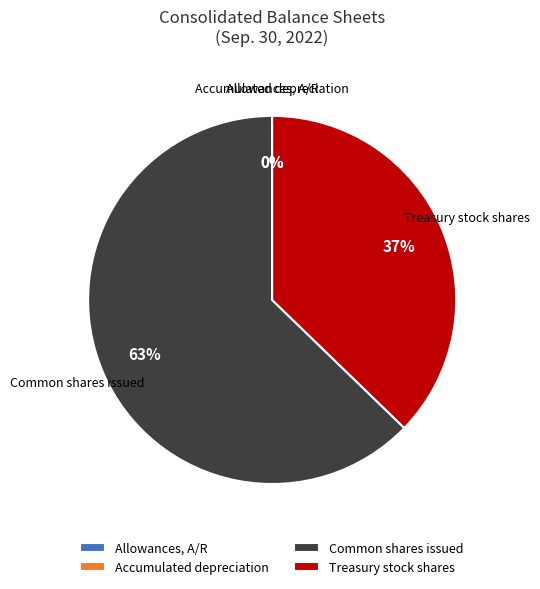

What is the ratio of the value at Treasury stock shares to the value at Common shares issued?

0.6